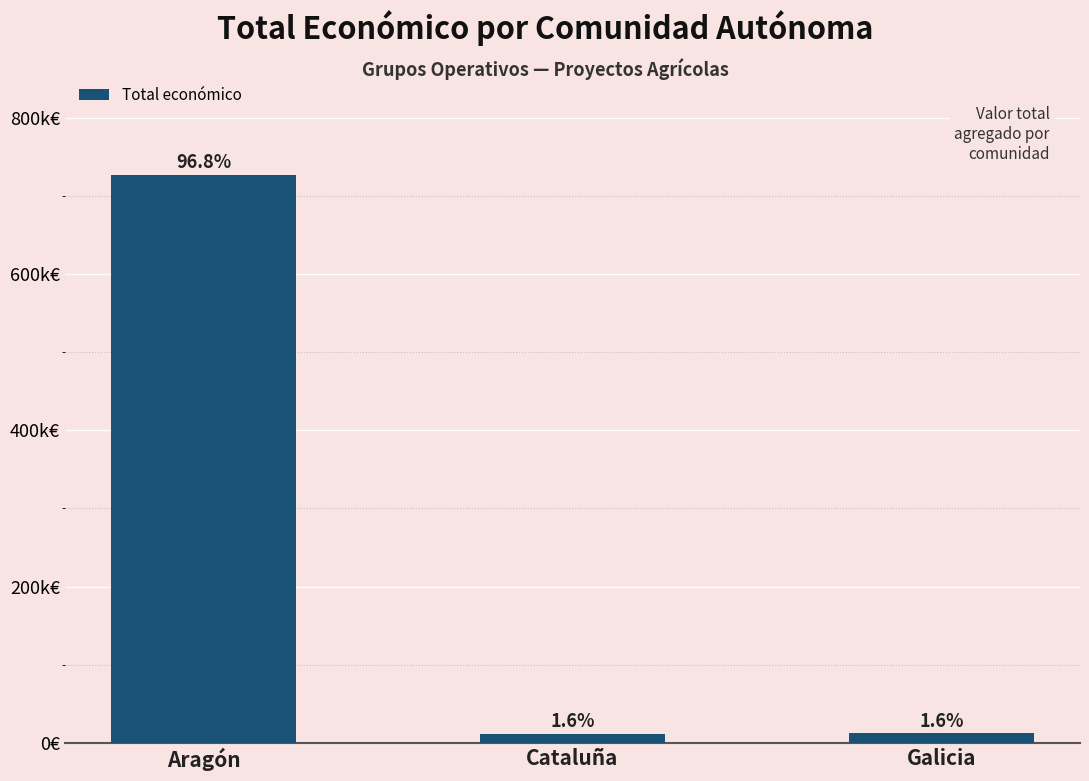

Does the chart contain any negative values?

No